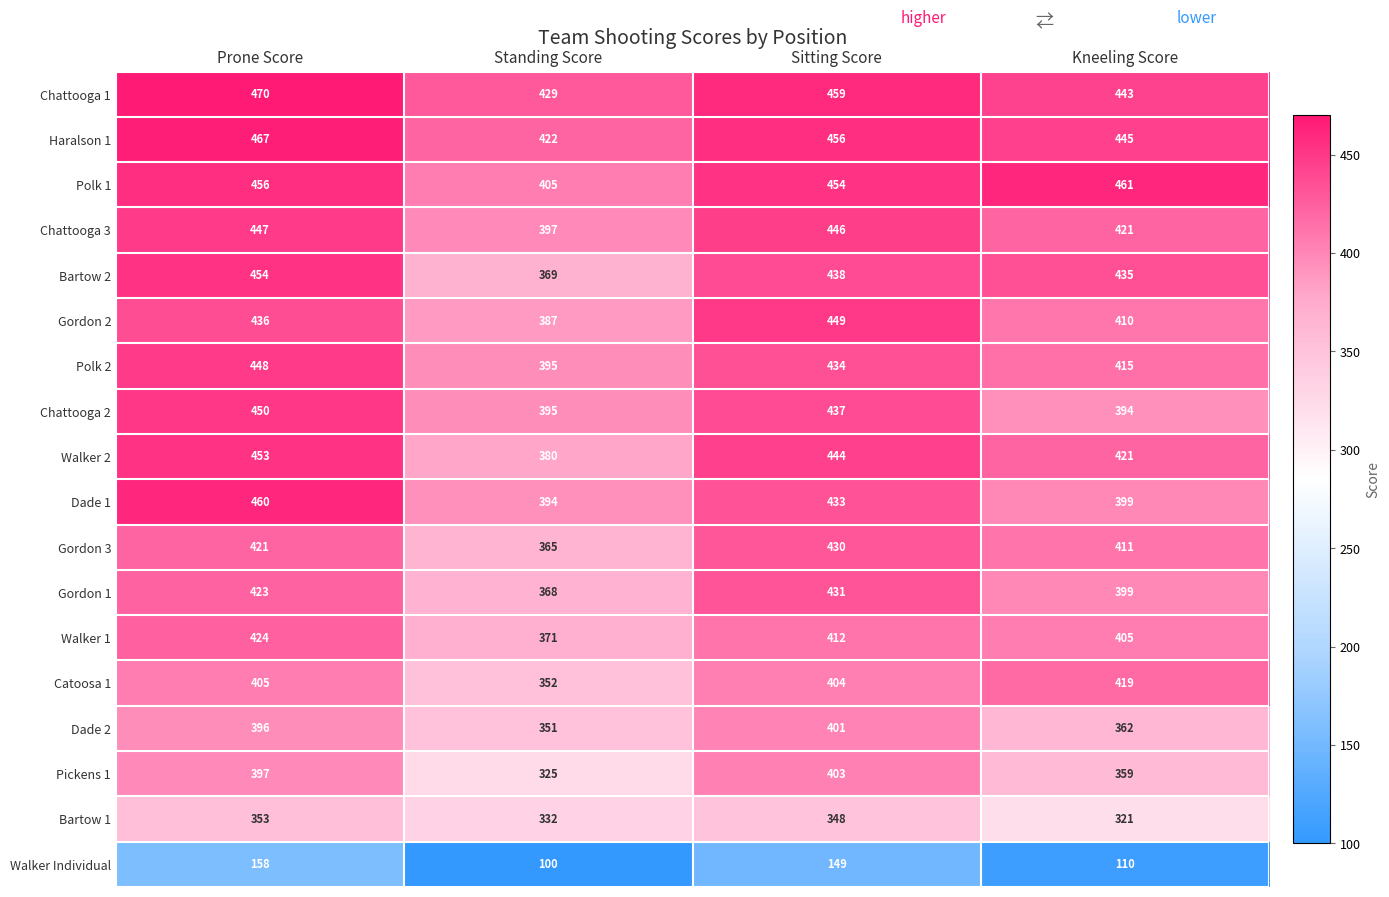

What is the maximum value shown in the chart?

470